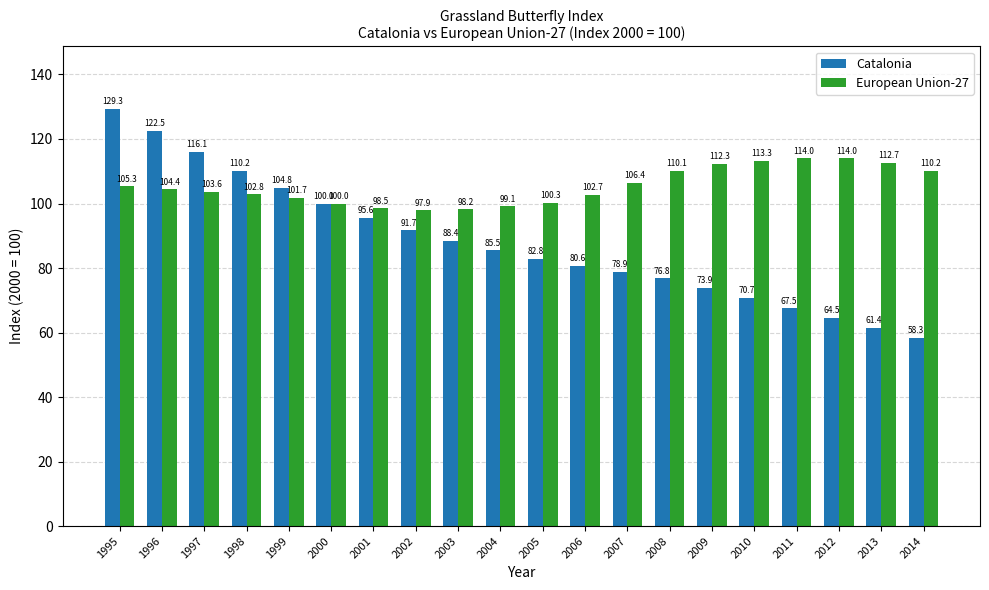

Read the Catalonia value at 2012.

64.5